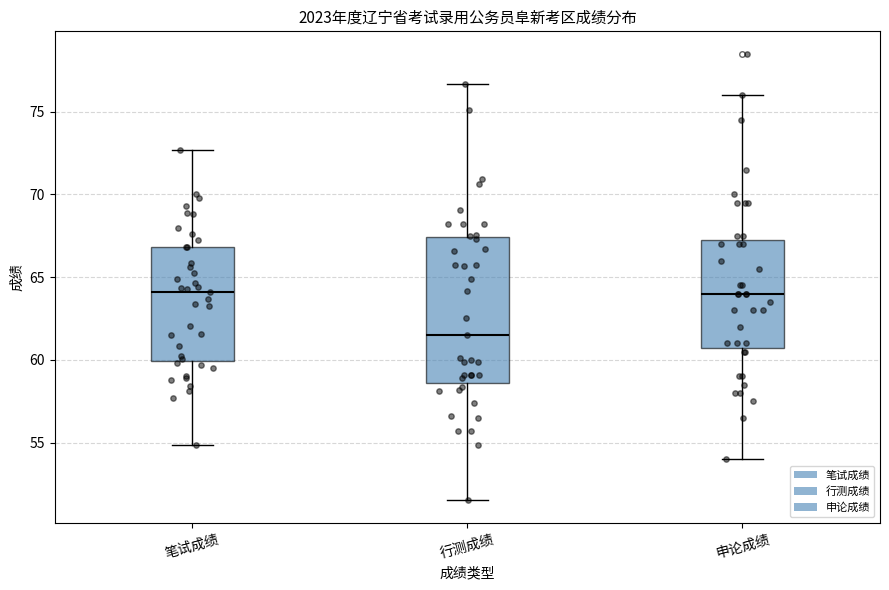

Reading left to right, transcribe this box plot: for each box, give where its median line is, the range the box spans, and where its two whiskers end, as read against the y-axis. The values are not printed on the chart, so give them approximately, as read against the axis.

笔试成绩: median 64.0, box 60.0 to 67.0, whiskers 55.0 to 72.5
行测成绩: median 61.5, box 58.5 to 67.5, whiskers 51.5 to 76.5
申论成绩: median 64.0, box 61.0 to 67.5, whiskers 54.0 to 76.0